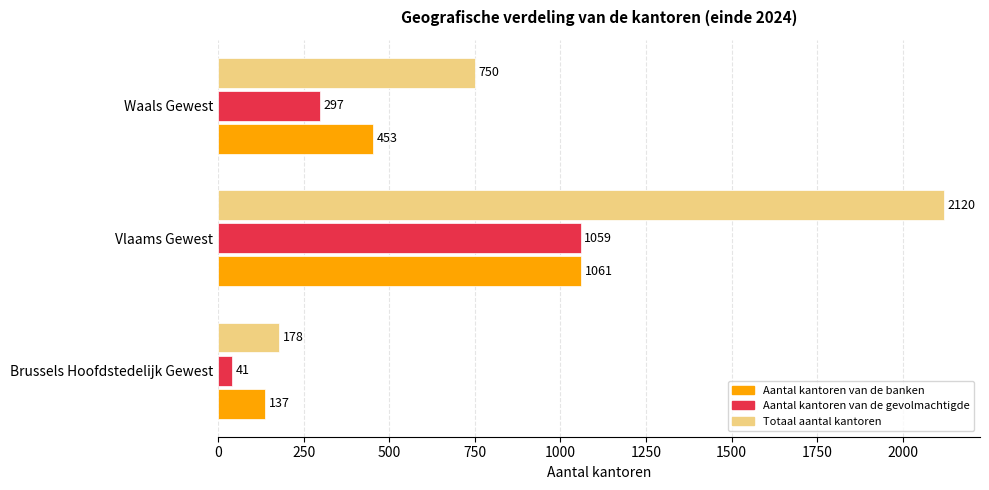

What is the minimum value for Aantal kantoren van de banken?

137